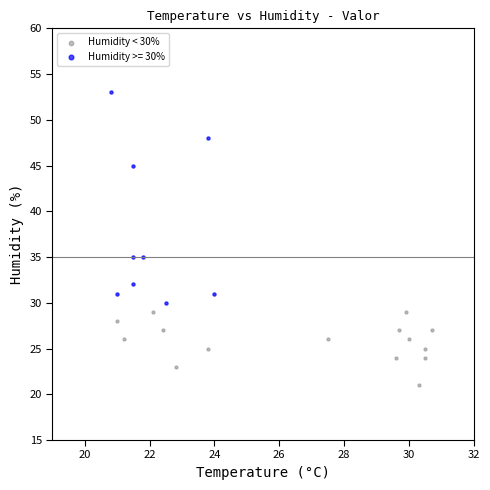

Which series contains the lowest Y value?

Humidity < 30%